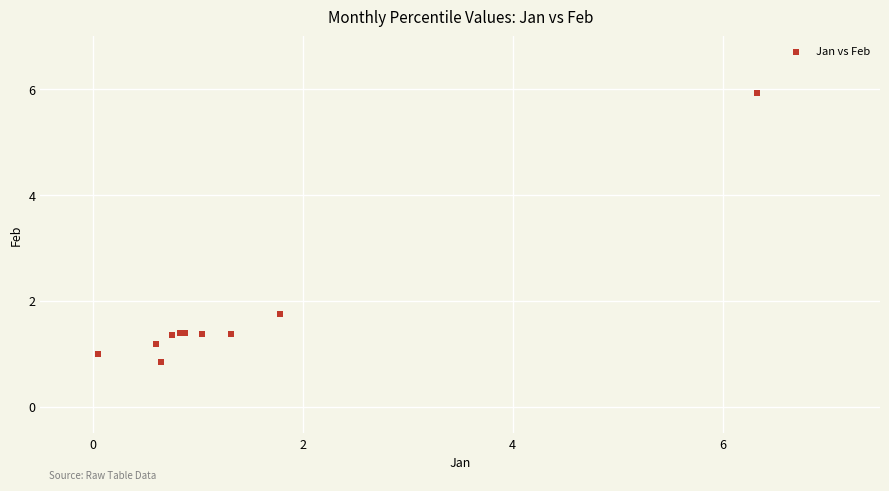

What Y value in the scatter plot is closest to 3?

1.8